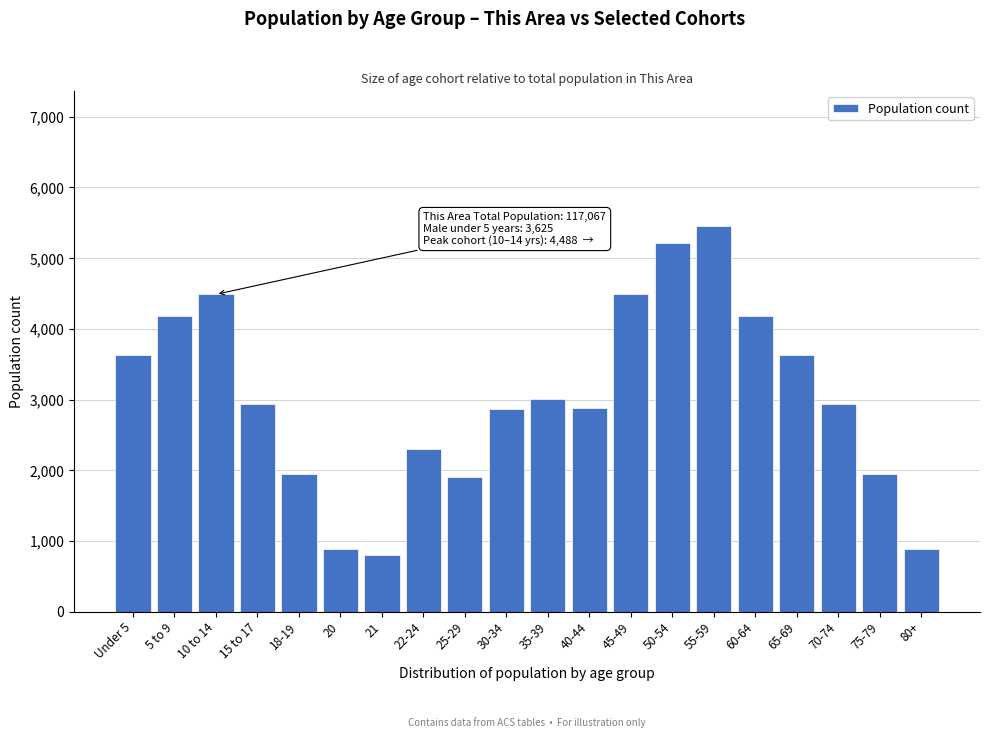

What is the sum of all values?

60524